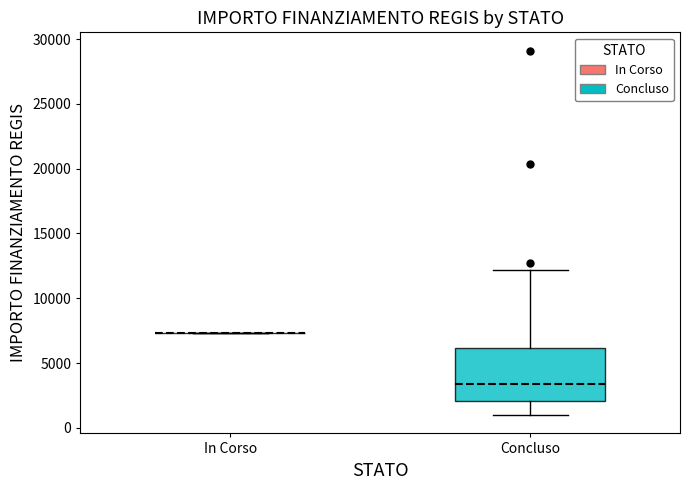

Reading left to right, transcribe this box plot: for each box, give where its median line is, the range the box spans, and where its two whiskers end, as read against the y-axis. The values are not printed on the chart, so give them approximately, as read against the axis.

In Corso: box collapsed to a line at 7500, whiskers 7500 to 7500
Concluso: median 3500, box 2000 to 6000, whiskers 1000 to 12000